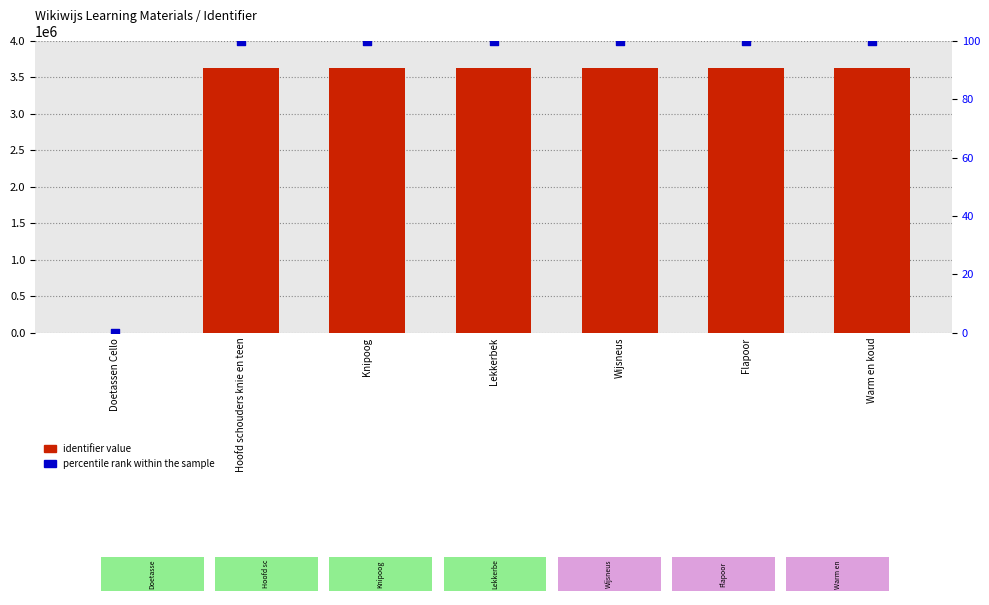

What is the total value across all series at Flapoor?

3626695.0